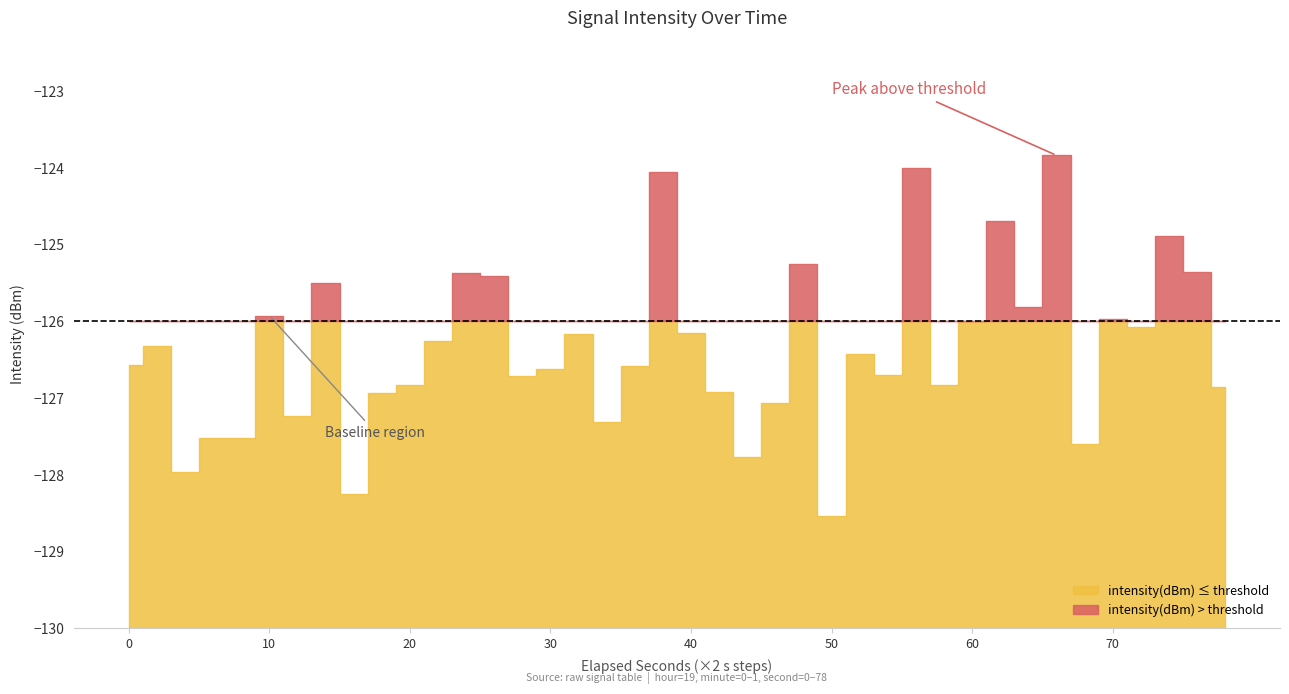

What is the value of the 24th point from the left?

-127.1